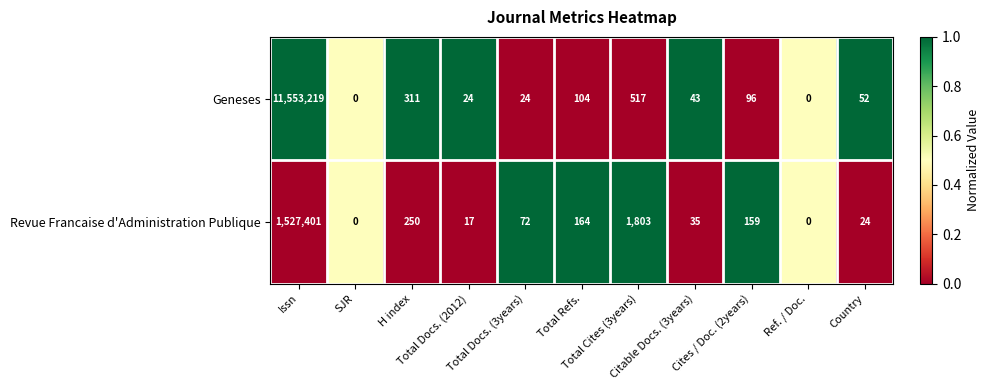

What is the highest value of the Geneses series?

11553219